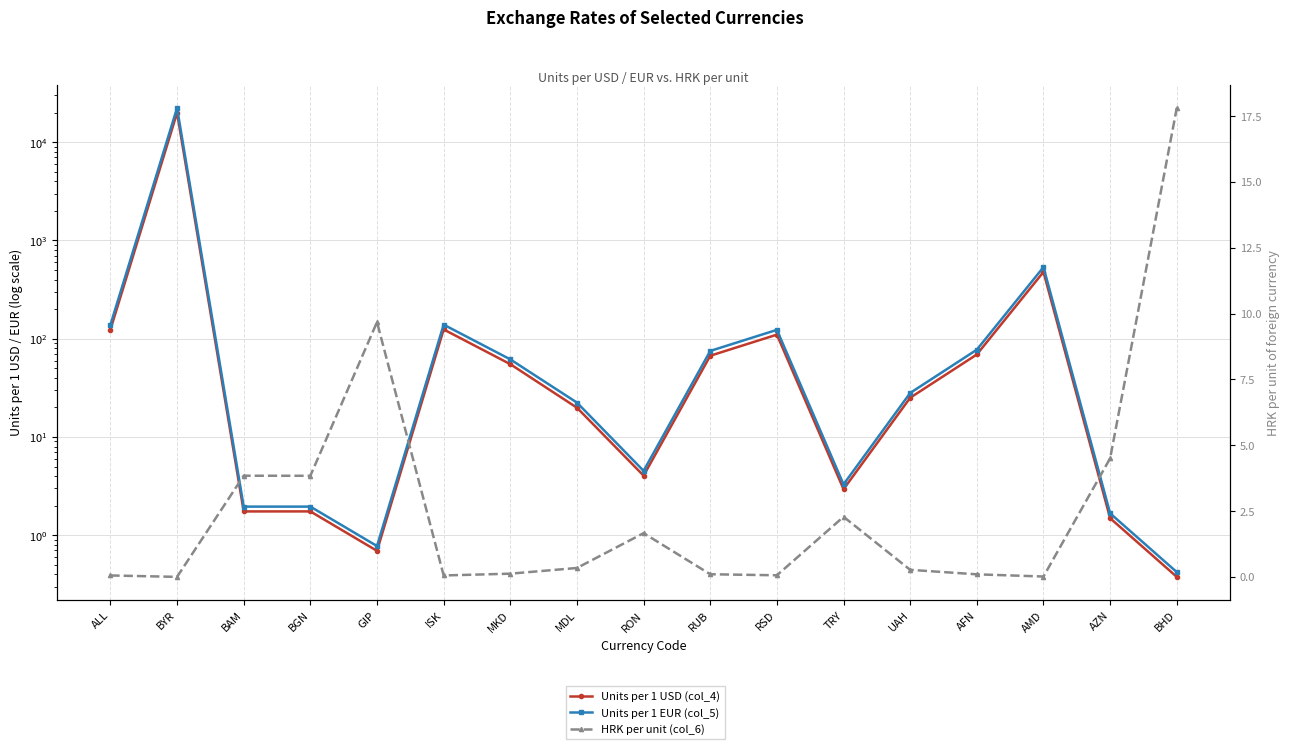

Which series has the largest total across all categories?

Units per 1 EUR (col_5)